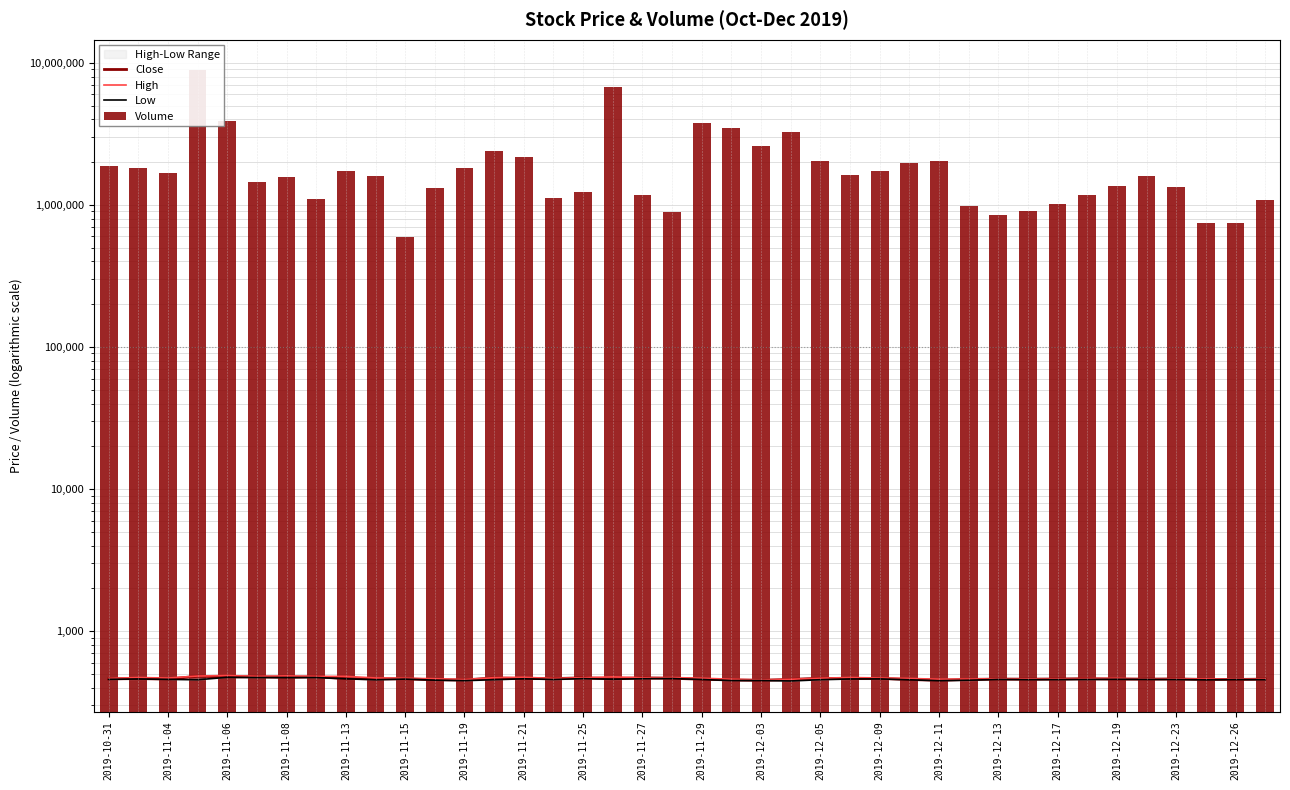

At which label does High first exceed 466?

2019-11-04